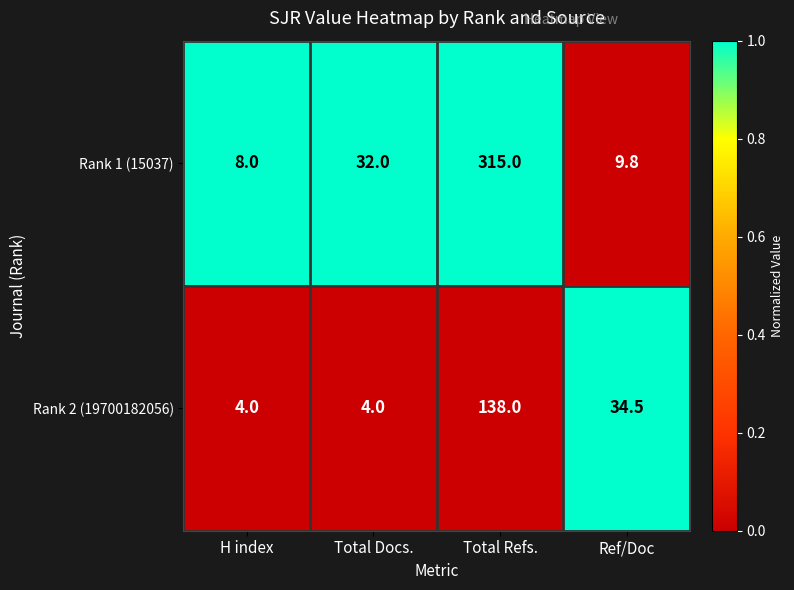

At which category is the sum across all series the highest?

Total Refs.